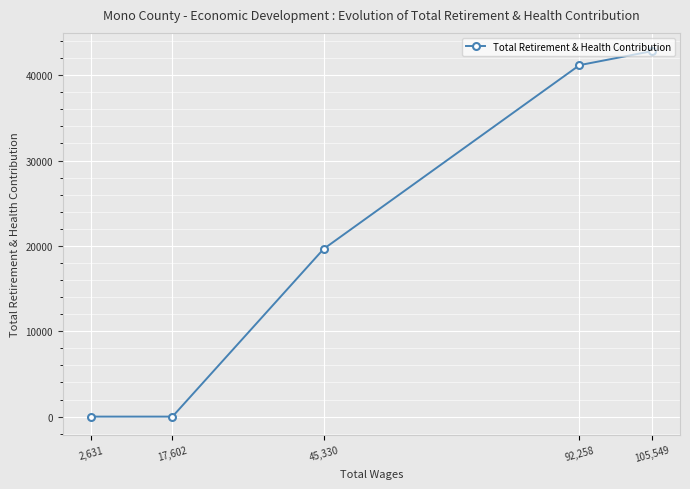

Which category has the lowest value across all series?

17,602